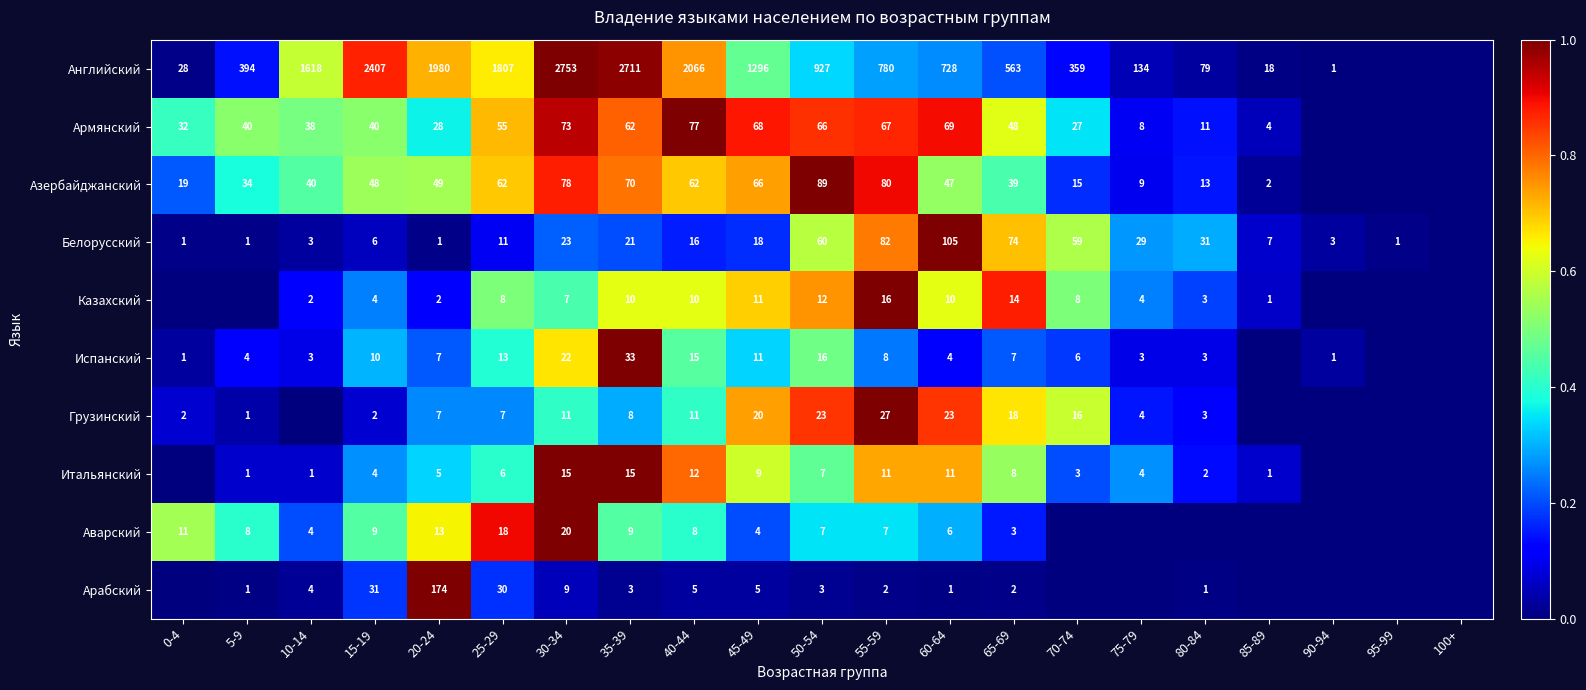

At how many categories does at least one series exceed 0?

20